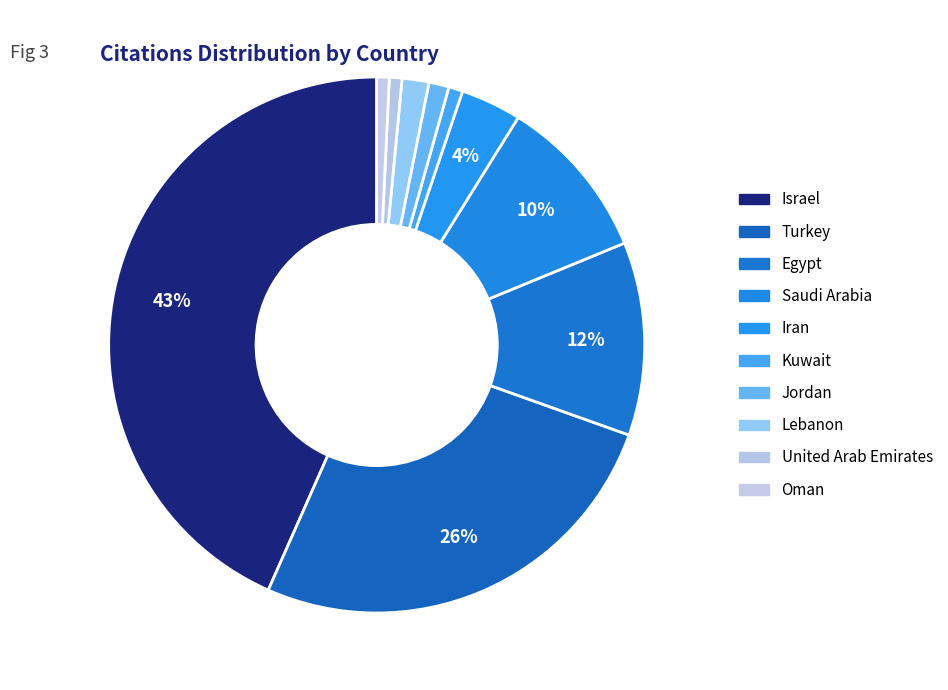

How many segments does this pie chart have?

10